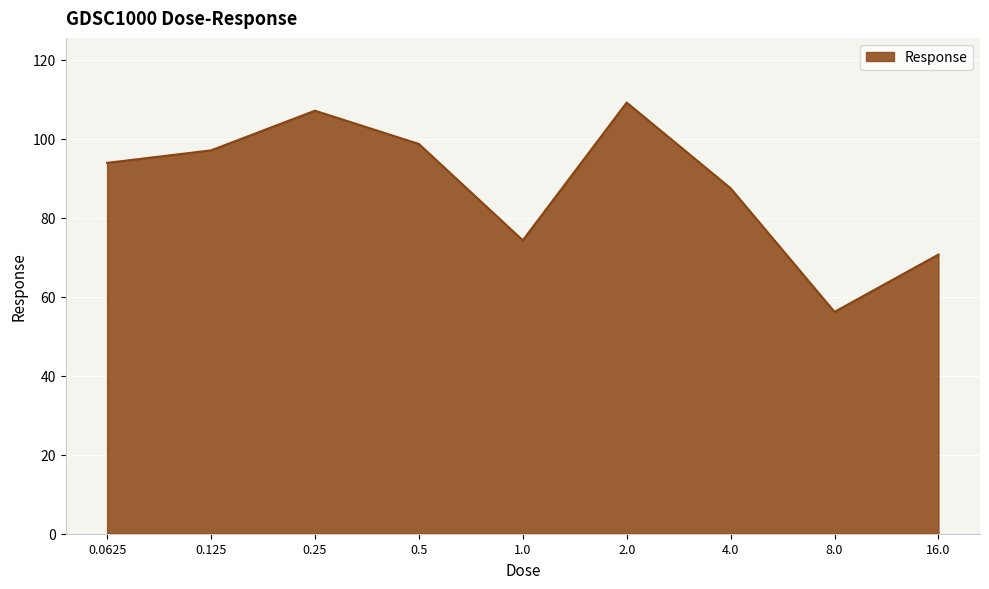

Reading left to right, extract all data points from this chart.

93.9	97.0	107.1	98.7	74.3	109.1	87.4	56.2	70.7